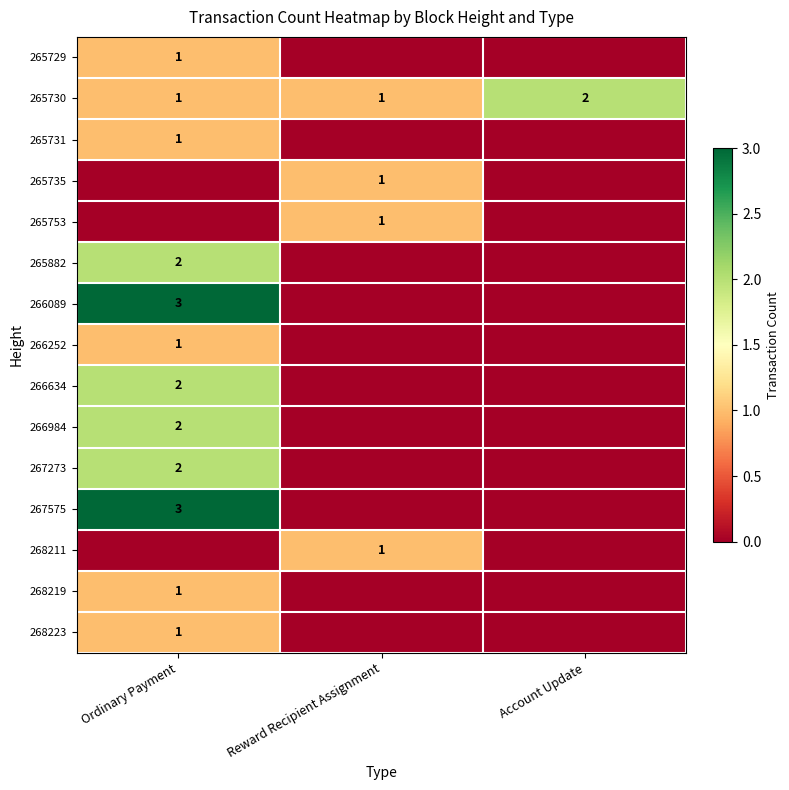

What is the difference between the highest and lowest values at Account Update?

2